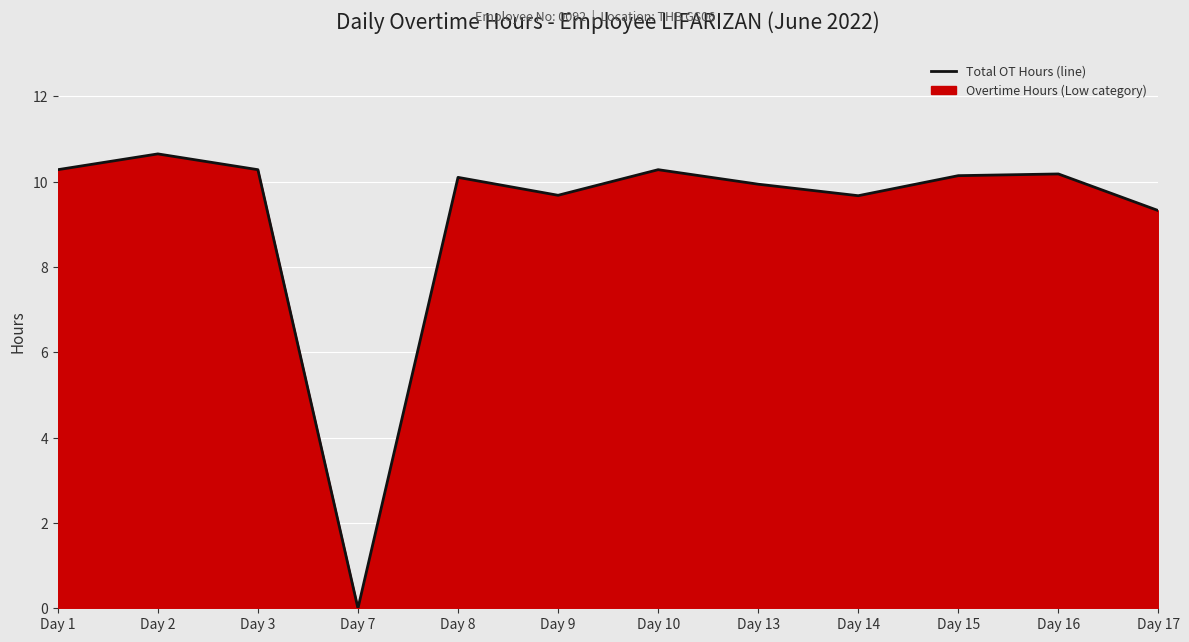

How many series are shown in this chart?

1